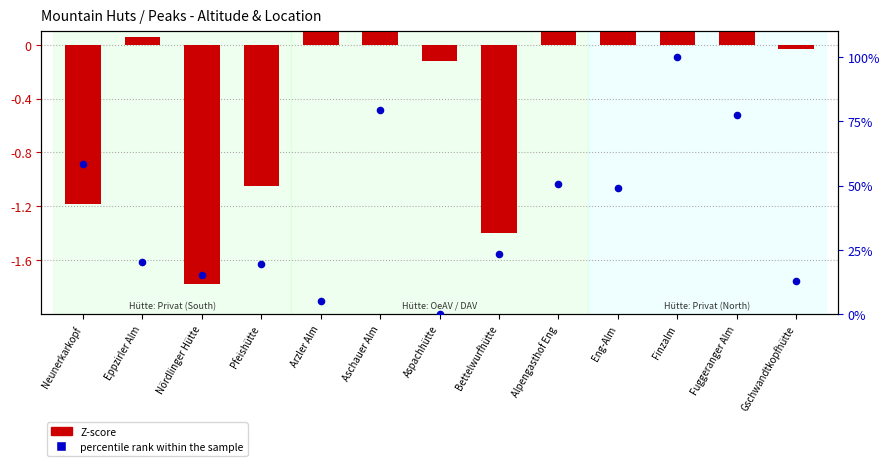

At how many categories does at least one series exceed 85?

1